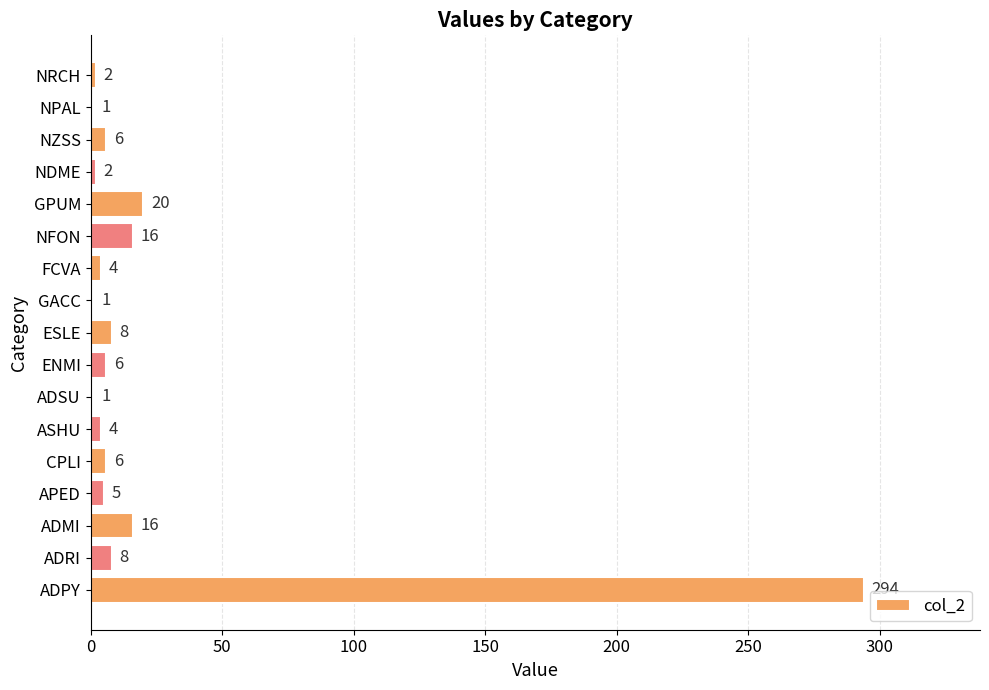

Are the bars horizontal?

Yes